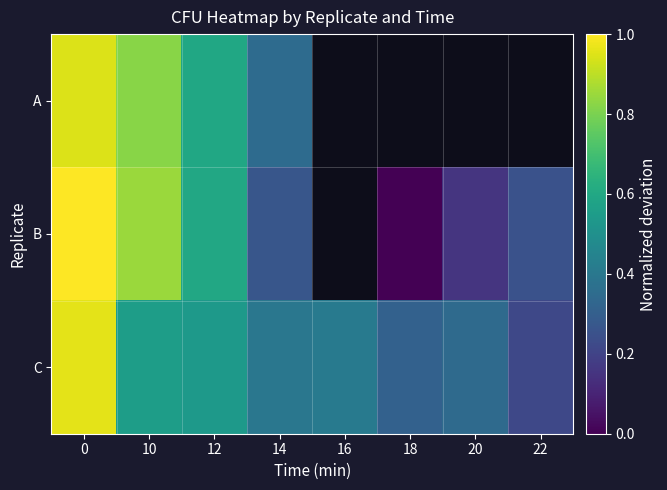

Which series has the widest spread of values?

B